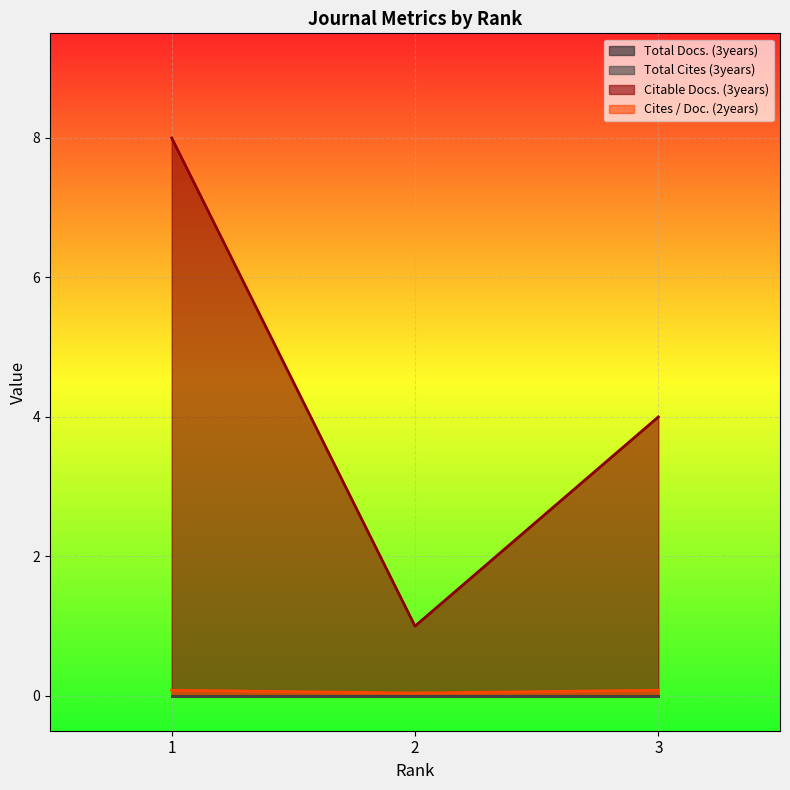

At which label is Citable Docs. (3years) closest to 4?

3